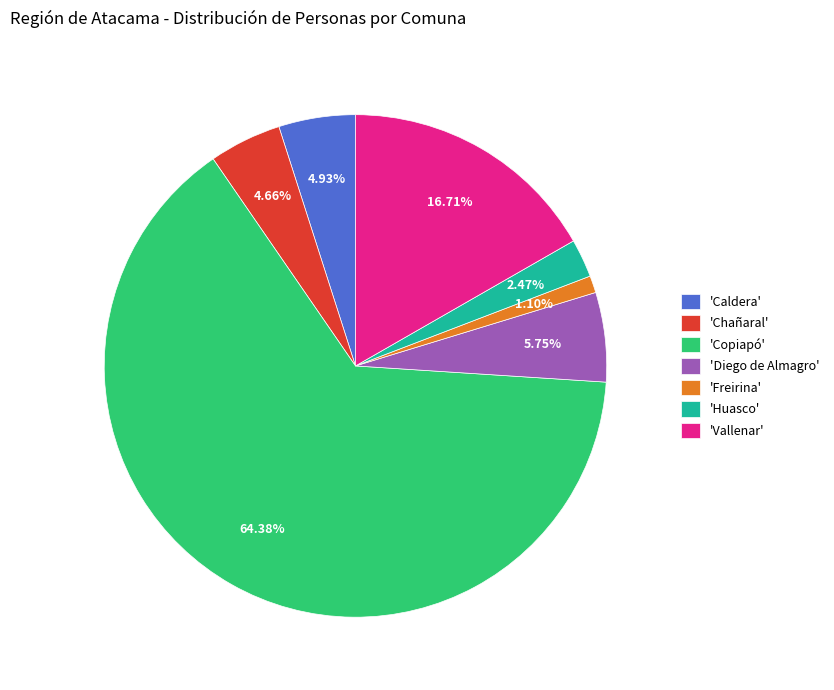

How many segments does this pie chart have?

7